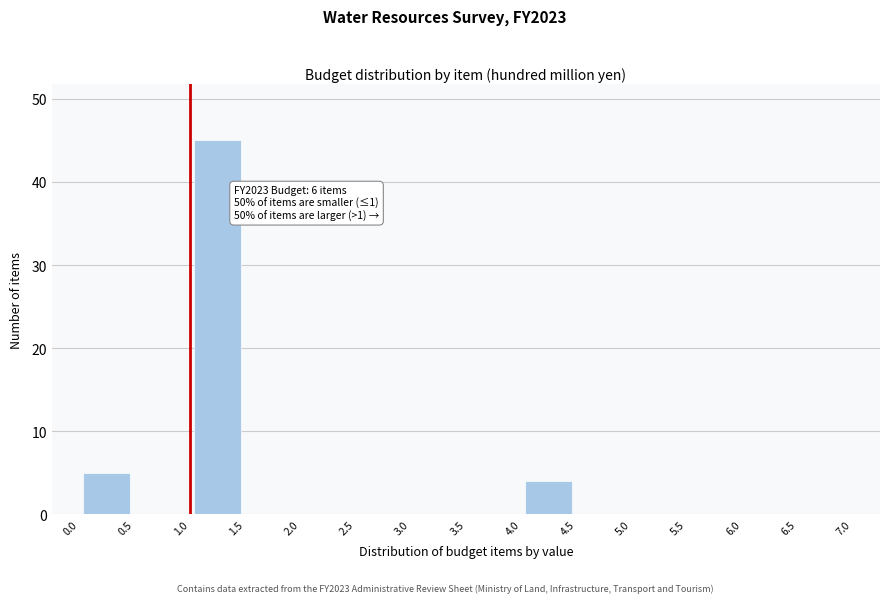

Over which range of the x-axis is the bar tallest?

1.0 to 1.5